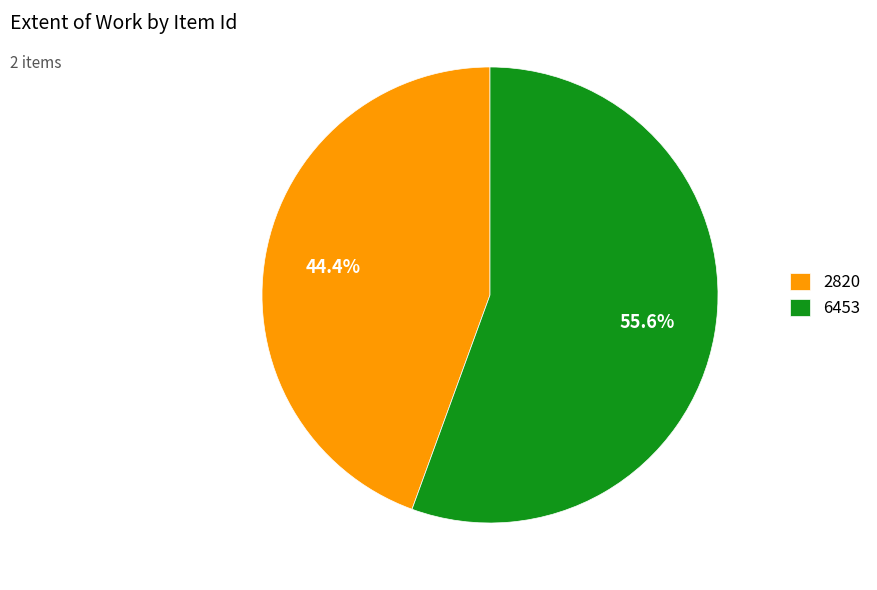

Which category accounts for the majority?

6453